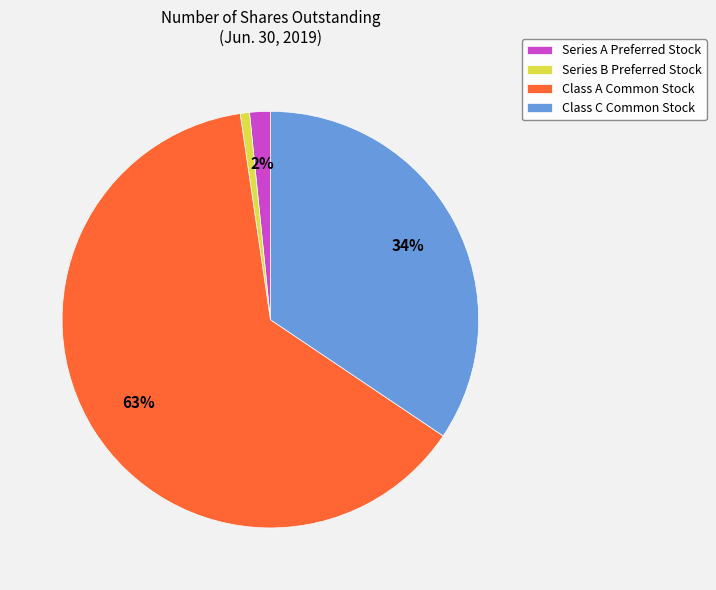

Does any single category account for the majority?

Yes